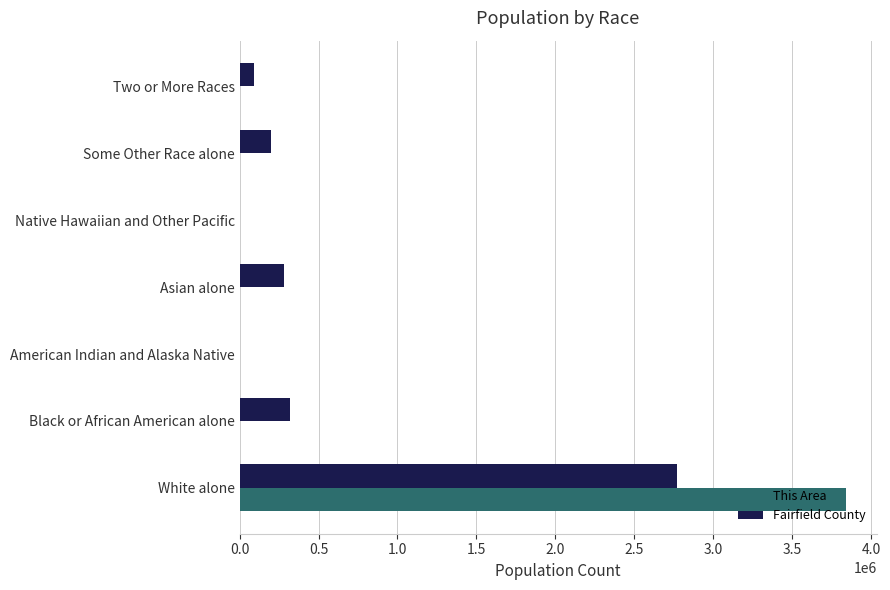

What is the average value of the Fairfield County series?

524123